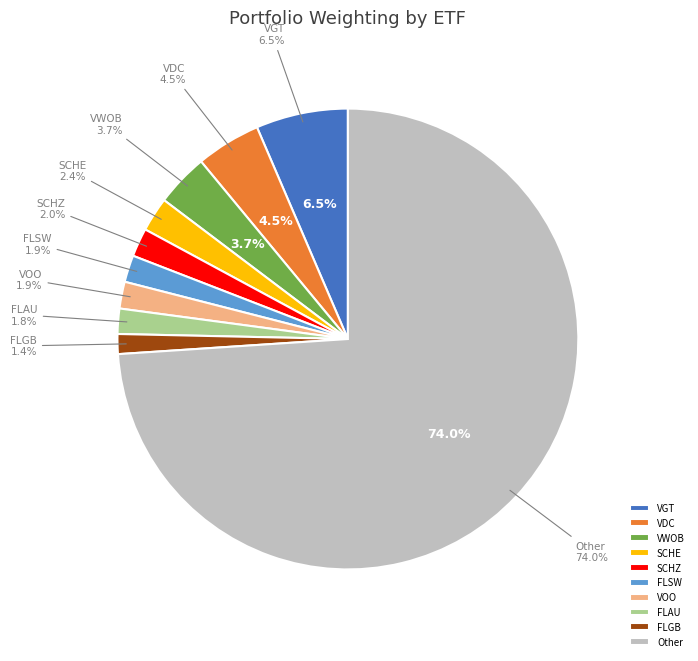

What is the smallest slice in the pie chart?

FRANKLIN FTSE UNITED KINGDOM ETF